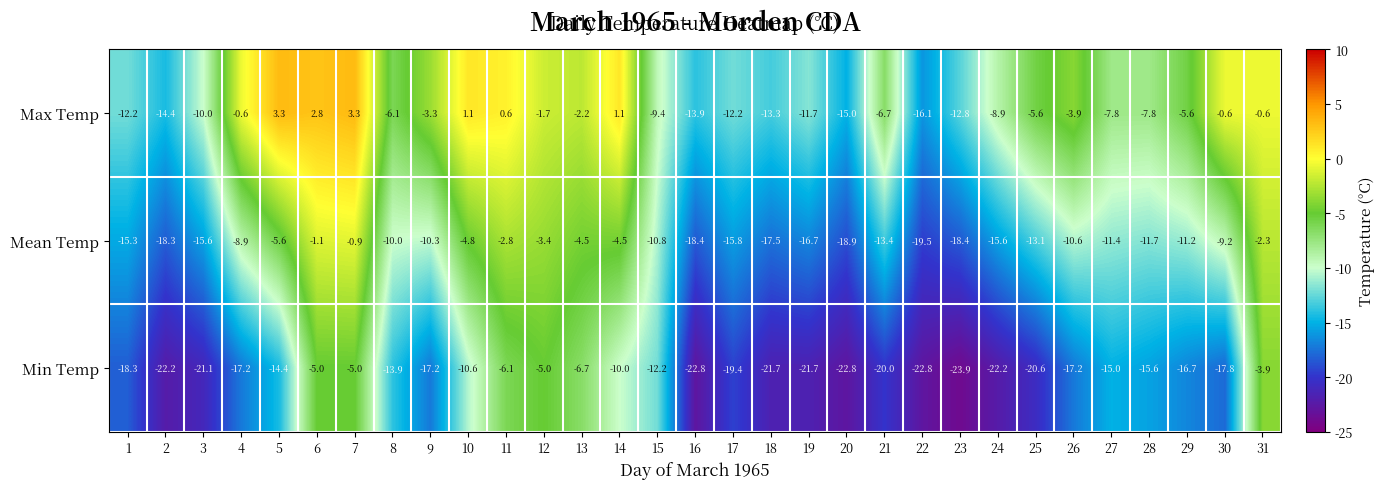

What is the average value of the Max Temp series?

-6.1